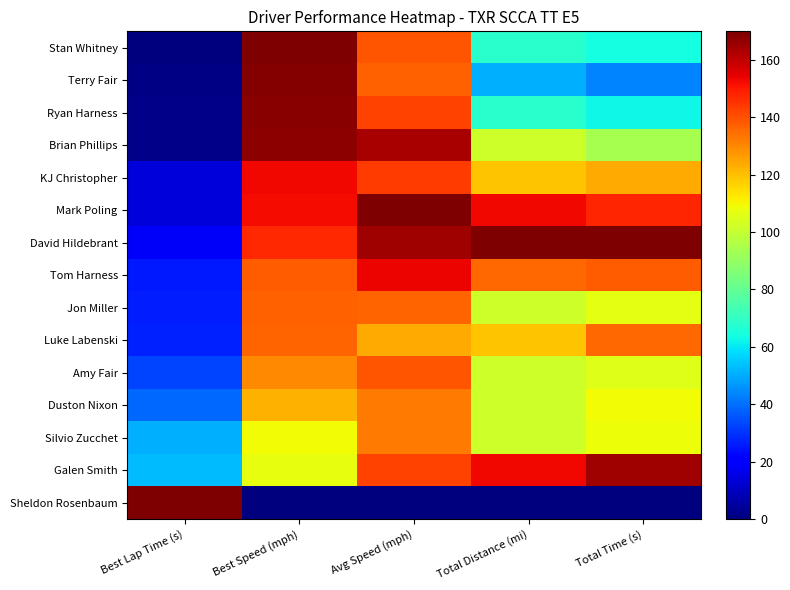

Reading left to right, extract all data points from this chart.

Stan Whitney: Best Lap Time (s)=0.0	Best Speed (mph)=170.0	Avg Speed (mph)=139.1	Total Distance (mi)=68.0	Total Time (s)=64.0
Terry Fair: Best Lap Time (s)=0.9	Best Speed (mph)=168.8	Avg Speed (mph)=137.2	Total Distance (mi)=51.0	Total Time (s)=43.7
Ryan Harness: Best Lap Time (s)=1.3	Best Speed (mph)=168.2	Avg Speed (mph)=142.3	Total Distance (mi)=68.0	Total Time (s)=62.9
Brian Phillips: Best Lap Time (s)=1.7	Best Speed (mph)=167.8	Avg Speed (mph)=163.6	Total Distance (mi)=102.0	Total Time (s)=94.2
KJ Christopher: Best Lap Time (s)=13.3	Best Speed (mph)=152.9	Avg Speed (mph)=144.0	Total Distance (mi)=119.0	Total Time (s)=123.6
Mark Poling: Best Lap Time (s)=13.8	Best Speed (mph)=152.4	Avg Speed (mph)=170.0	Total Distance (mi)=153.0	Total Time (s)=147.9
David Hildebrant: Best Lap Time (s)=18.0	Best Speed (mph)=147.2	Avg Speed (mph)=164.8	Total Distance (mi)=170.0	Total Time (s)=170.0
Tom Harness: Best Lap Time (s)=25.9	Best Speed (mph)=137.7	Avg Speed (mph)=153.8	Total Distance (mi)=136.0	Total Time (s)=138.0
Jon Miller: Best Lap Time (s)=26.2	Best Speed (mph)=137.2	Avg Speed (mph)=136.7	Total Distance (mi)=102.0	Total Time (s)=106.7
Luke Labenski: Best Lap Time (s)=27.1	Best Speed (mph)=136.2	Avg Speed (mph)=123.9	Total Distance (mi)=119.0	Total Time (s)=135.5
Amy Fair: Best Lap Time (s)=32.7	Best Speed (mph)=129.6	Avg Speed (mph)=139.0	Total Distance (mi)=102.0	Total Time (s)=105.6
Duston Nixon: Best Lap Time (s)=39.1	Best Speed (mph)=122.2	Avg Speed (mph)=132.3	Total Distance (mi)=102.0	Total Time (s)=109.0
Silvio Zucchet: Best Lap Time (s)=50.7	Best Speed (mph)=109.2	Avg Speed (mph)=132.8	Total Distance (mi)=102.0	Total Time (s)=108.7
Galen Smith: Best Lap Time (s)=52.8	Best Speed (mph)=106.9	Avg Speed (mph)=142.7	Total Distance (mi)=153.0	Total Time (s)=165.3
Sheldon Rosenbaum: Best Lap Time (s)=170.0	Best Speed (mph)=0.0	Avg Speed (mph)=0.0	Total Distance (mi)=0.0	Total Time (s)=0.0